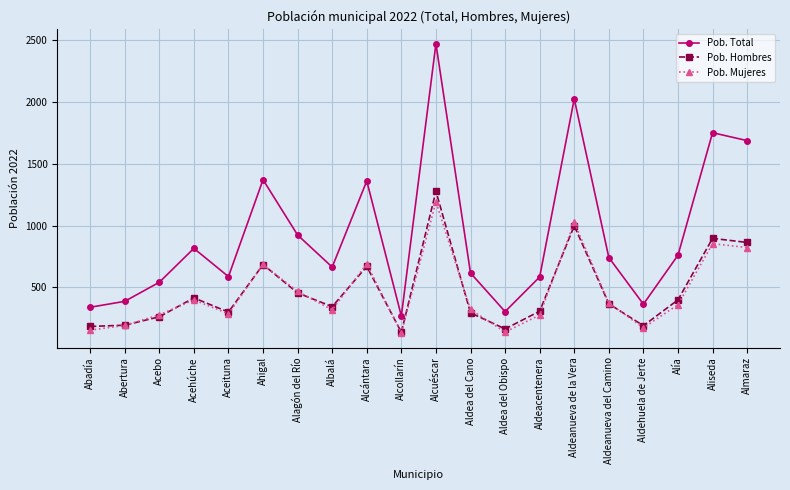

True or false: Pob. Hombres has more than 1 points higher than both neighbors.

True